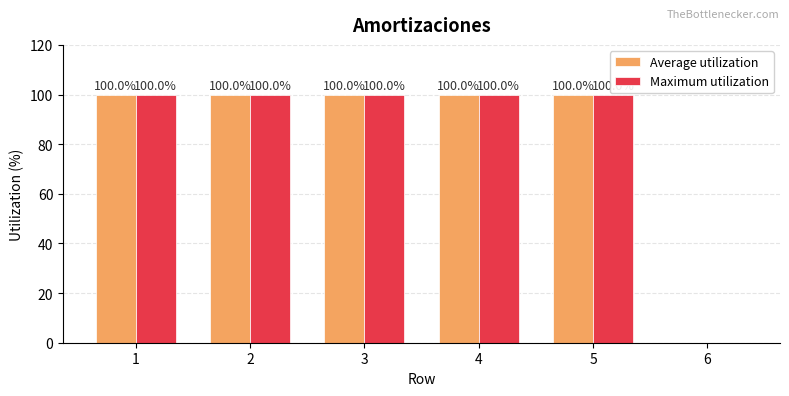

Reading right to left, what are all the values shown in this chart?

Average utilization: 6=0	5=100	4=100	3=100	2=100	1=100
Maximum utilization: 6=0	5=100	4=100	3=100	2=100	1=100